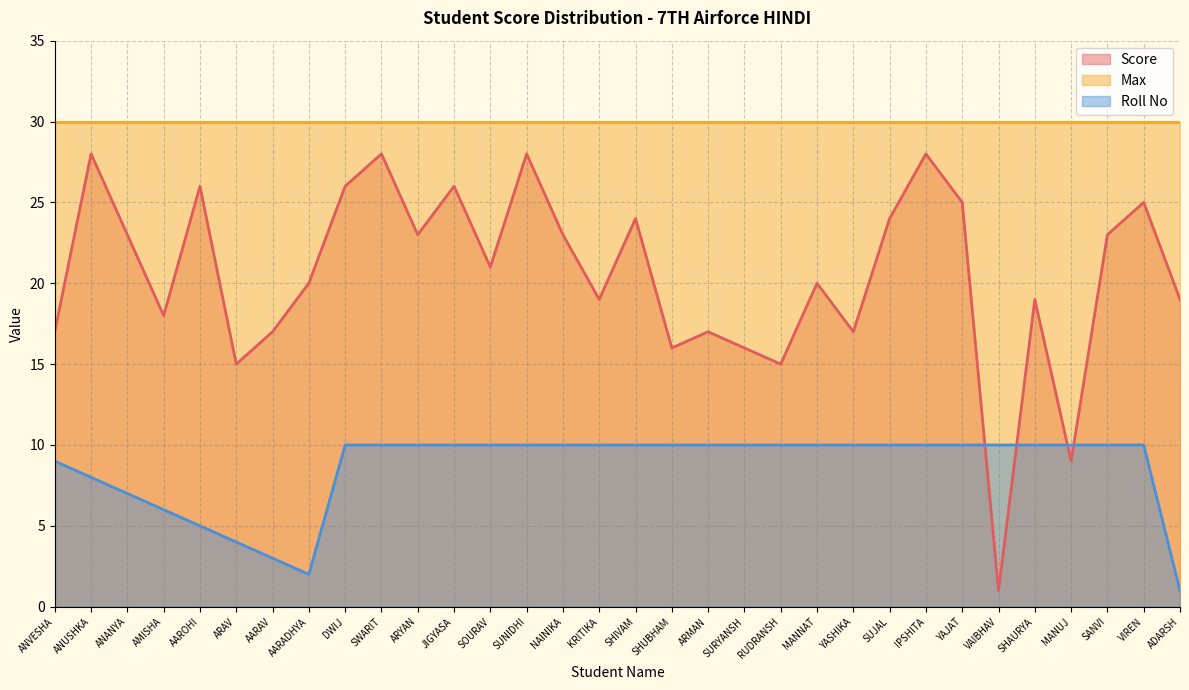

How many values in the Score series are below 21?

16